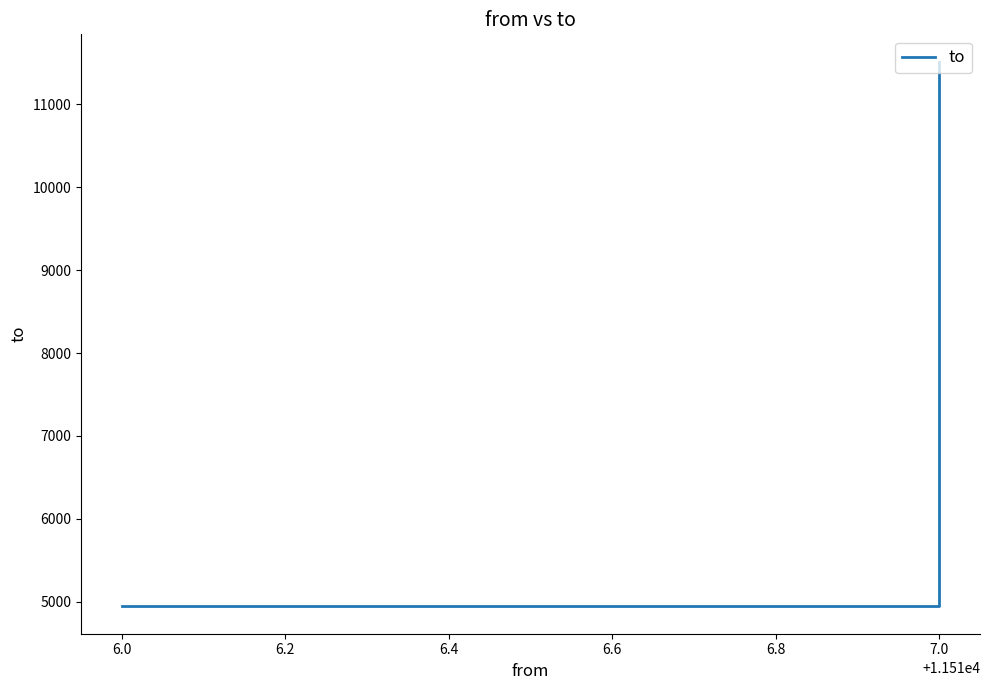

Read the value at 6.0, to the nearest 50.

4950